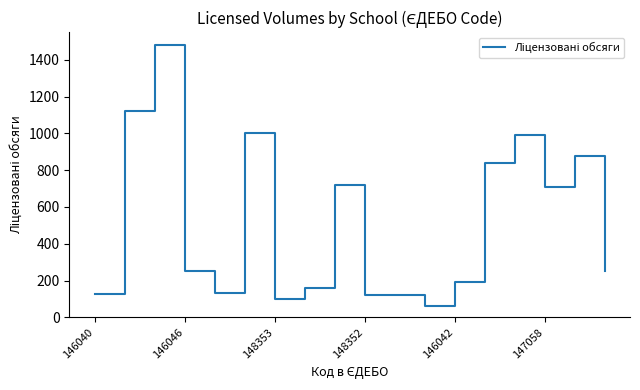

What is the difference between the maximum and minimum values?

1420